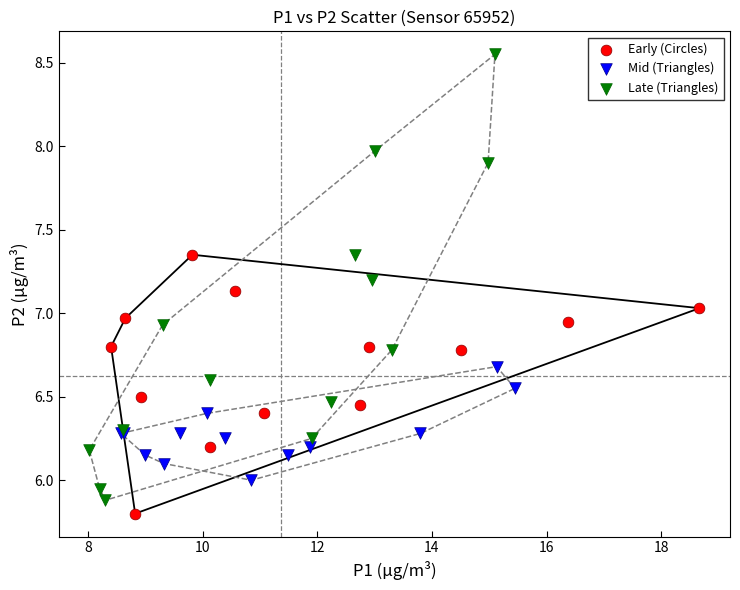

Which series has the widest spread of Y values?

Late (Triangles)